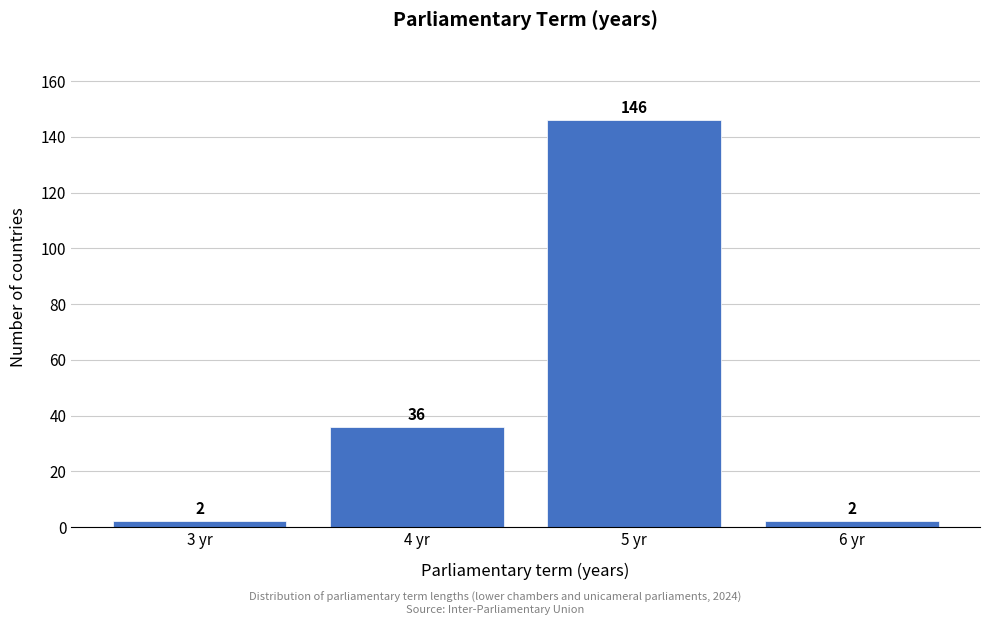

Reading left to right, transcribe all the data shown in this chart.

3 yr=2	4 yr=36	5 yr=146	6 yr=2